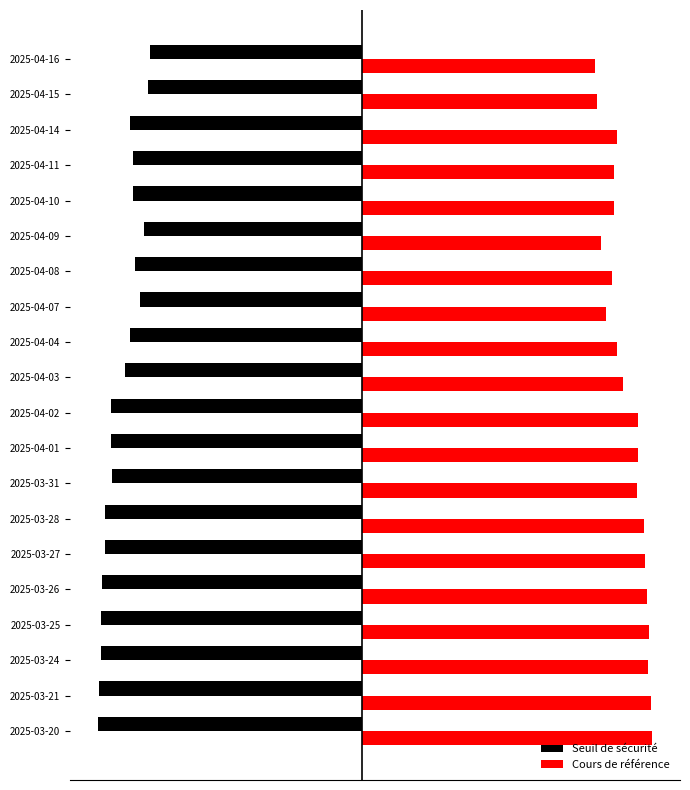

Rank the series by their maximum value, from highest to lowest.

Cours de référence, Seuil de sécurité